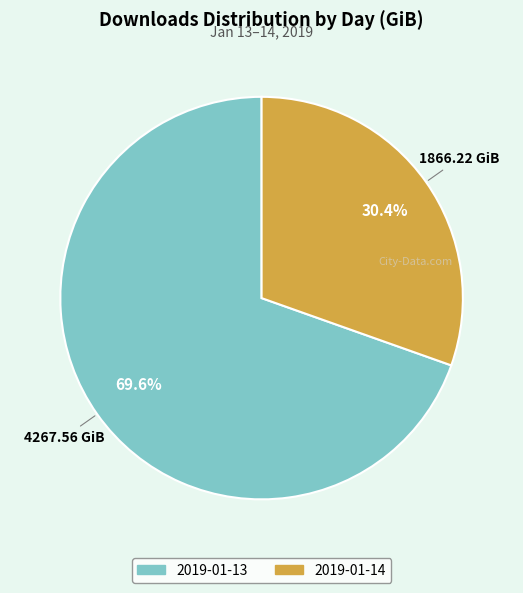

How much of the chart is everything except 2019-01-14?

69.6%